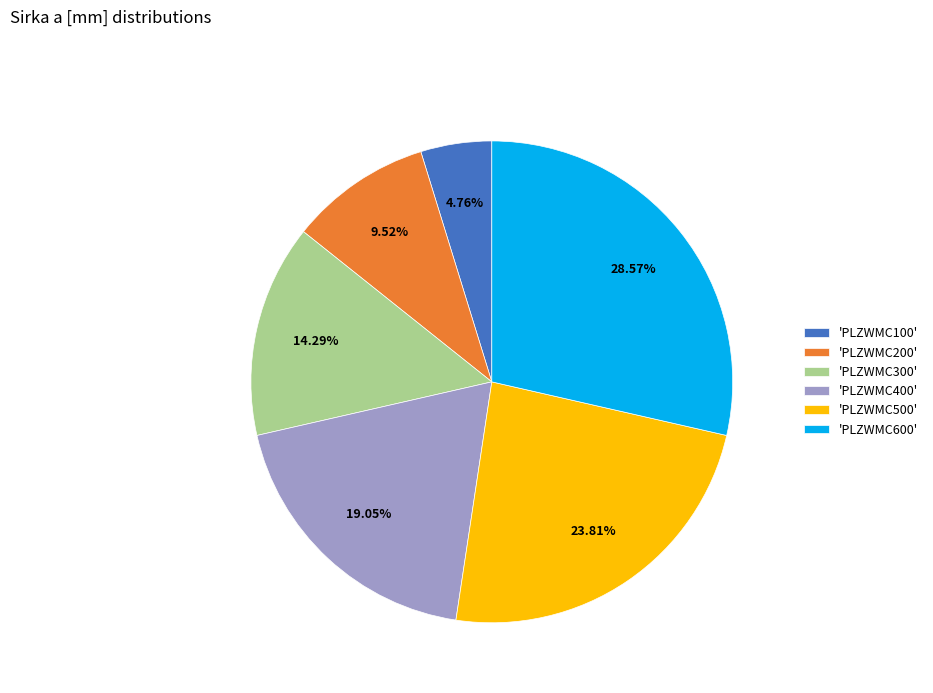

To the nearest percent, what is the average slice percentage?

17%